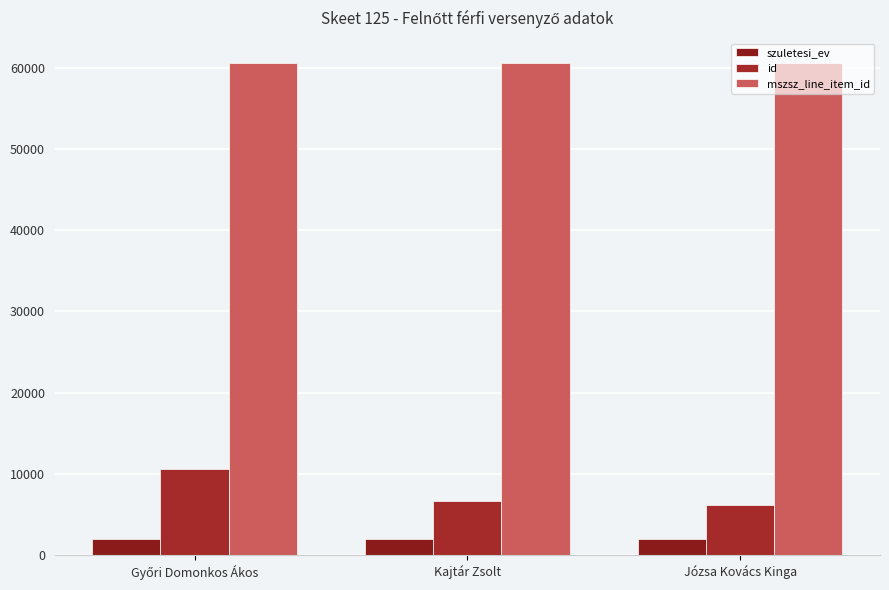

Is it true that id equals 6659 at Kajtár Zsolt?

True